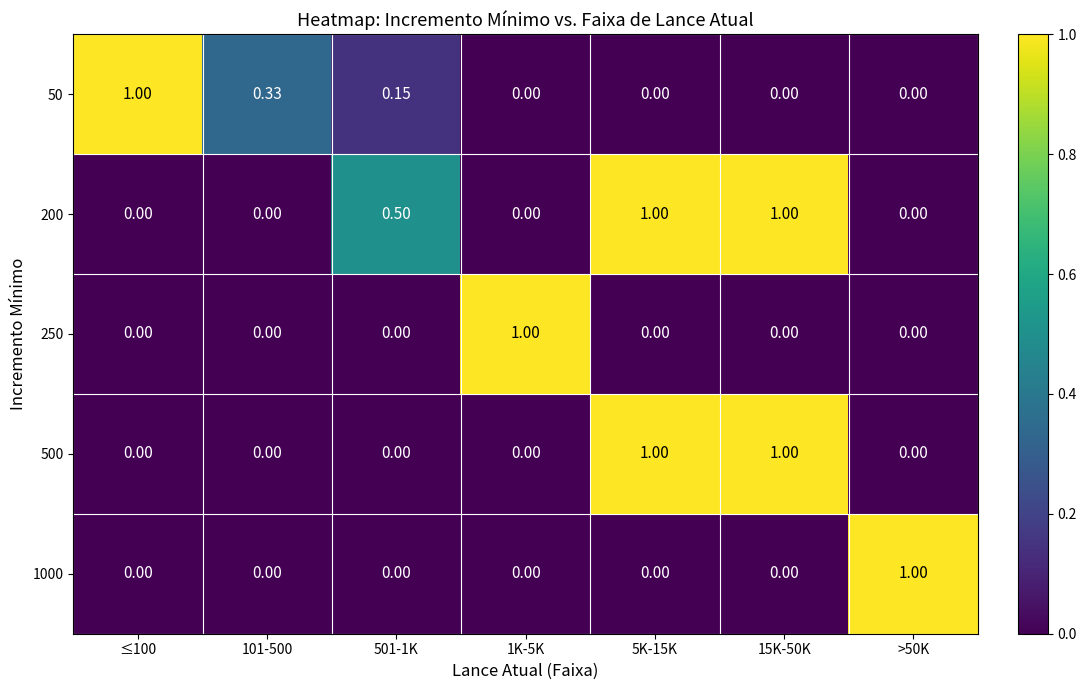

Is the value of 250 at 501-1K greater than the value of 200 at 15K-50K?

No